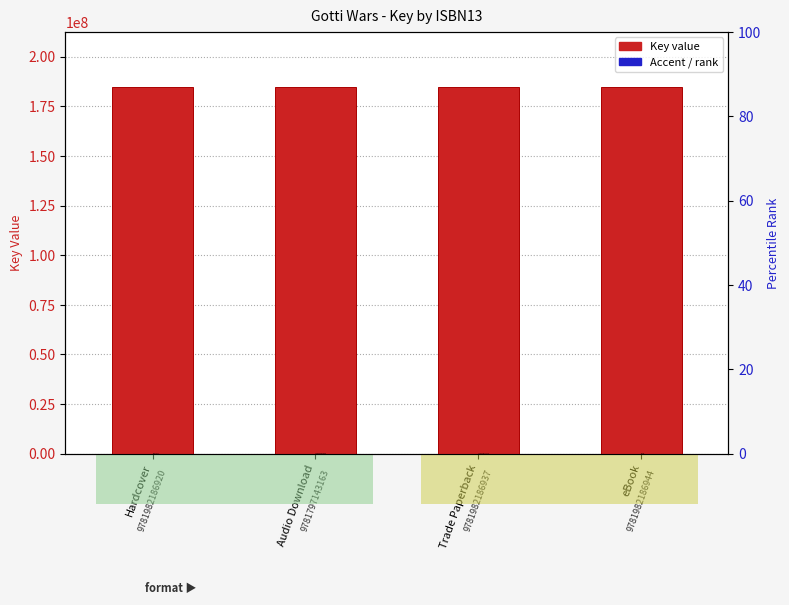

Read the Accent / rank value at Audio Download.

10000